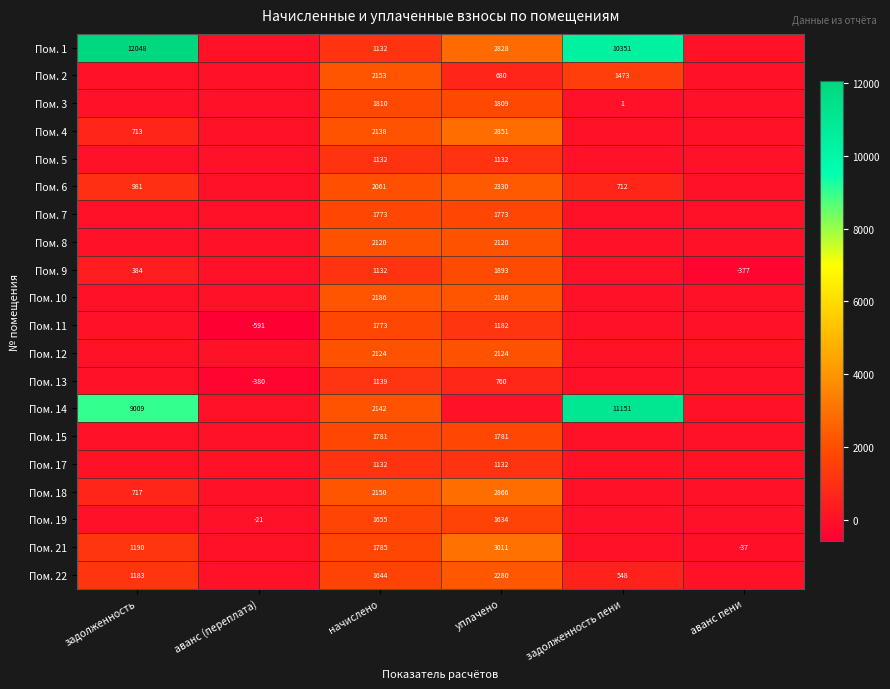

The value of Пом. 21 at уплачено is 3011. True or false?

True